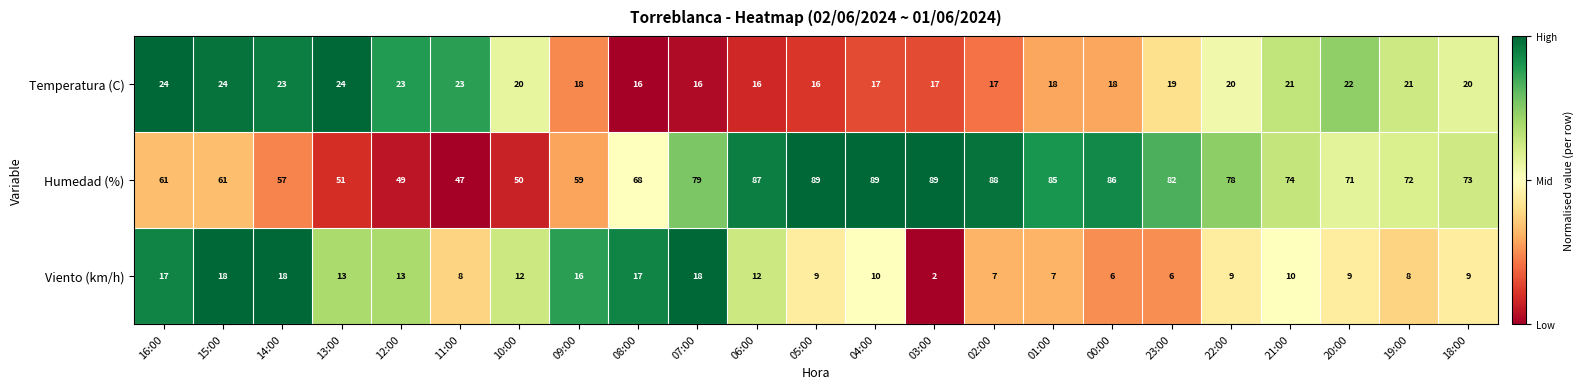

Read the Humedad (%) value at 18:00, to the nearest 10.

70